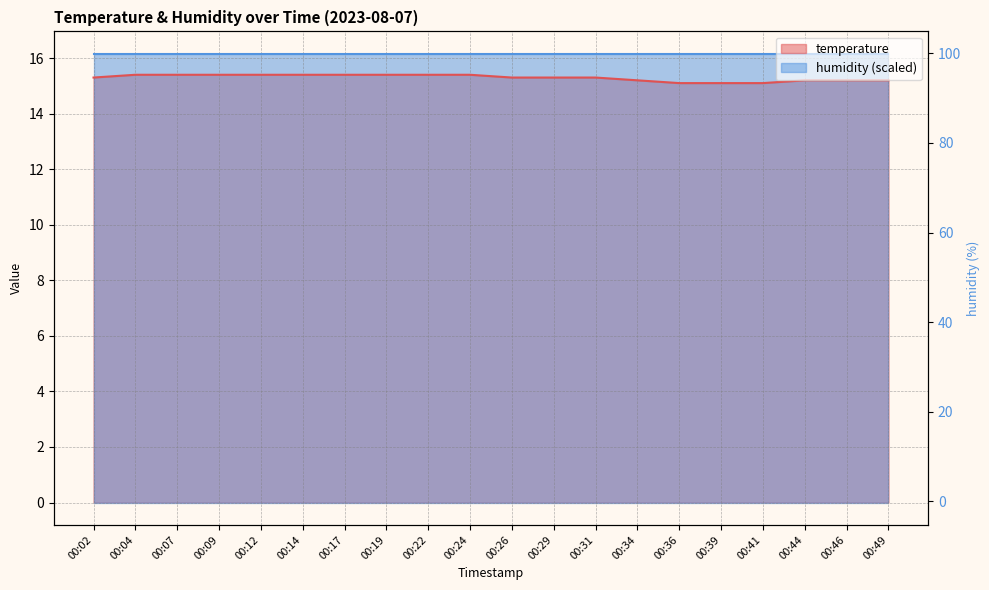

What is the value of the 15th point from the left?

15.1